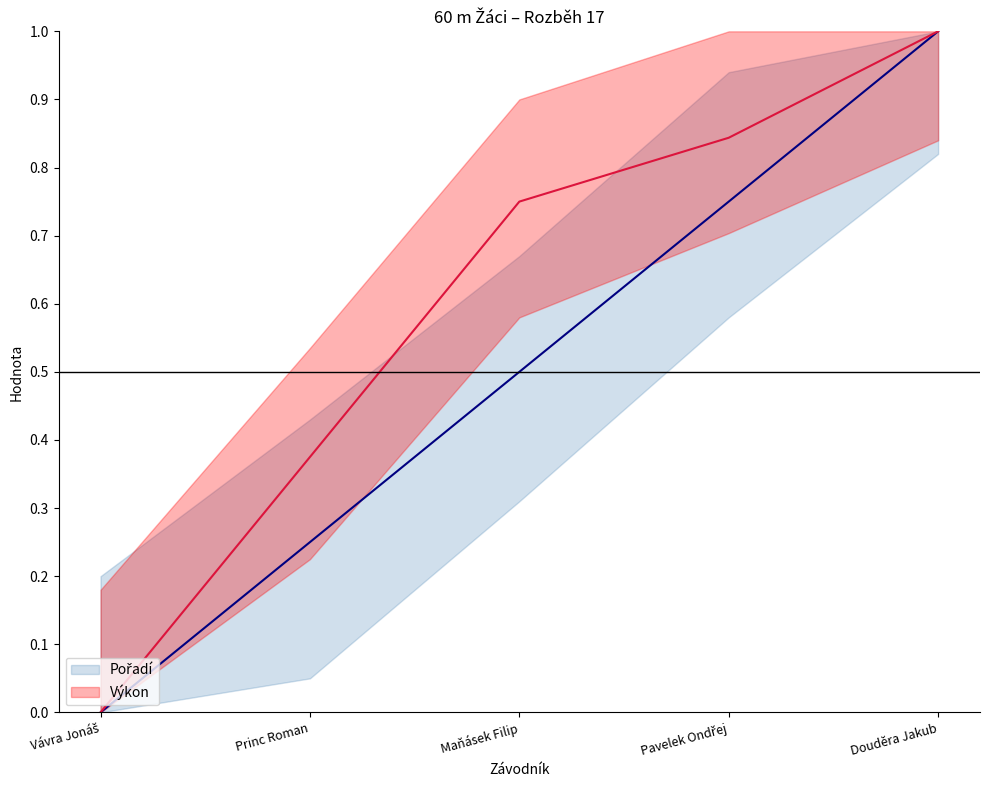

How many data points does each series have?

5